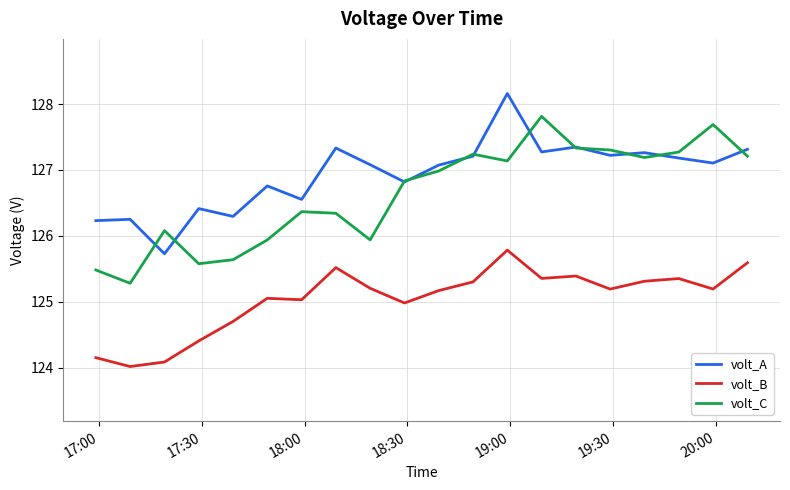

True or false: volt_B and volt_A intersect in this chart.

False